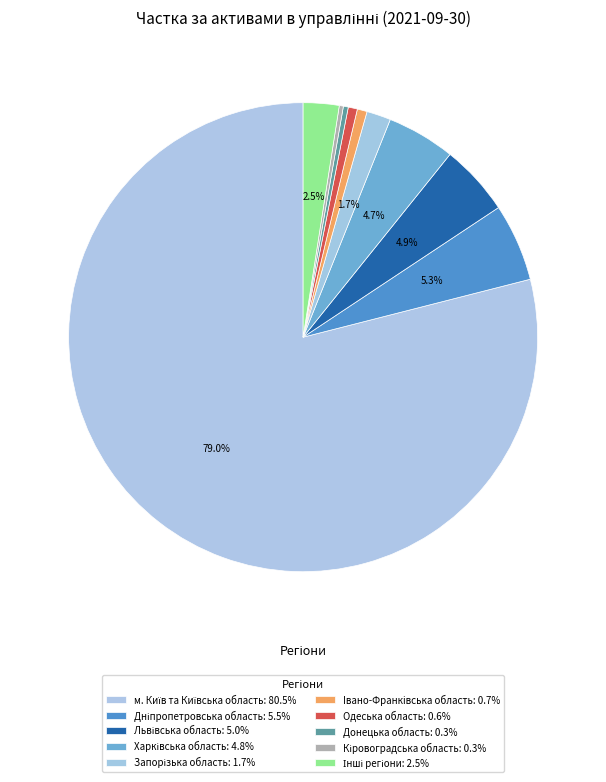

The Донецька область slice represents 0% of the pie. True or false?

True